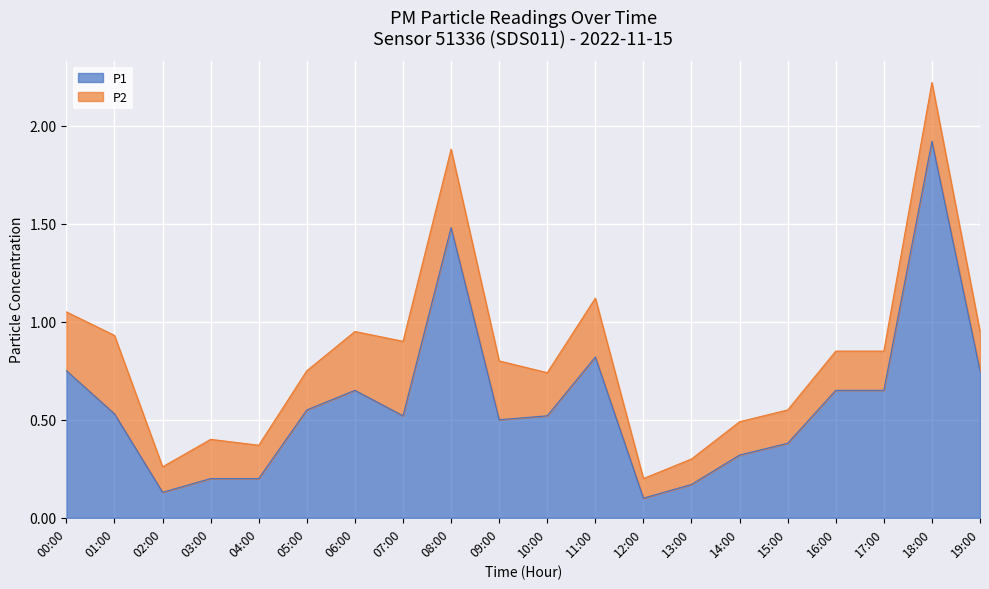

The value at 10:00 is 0.8. True or false?

False